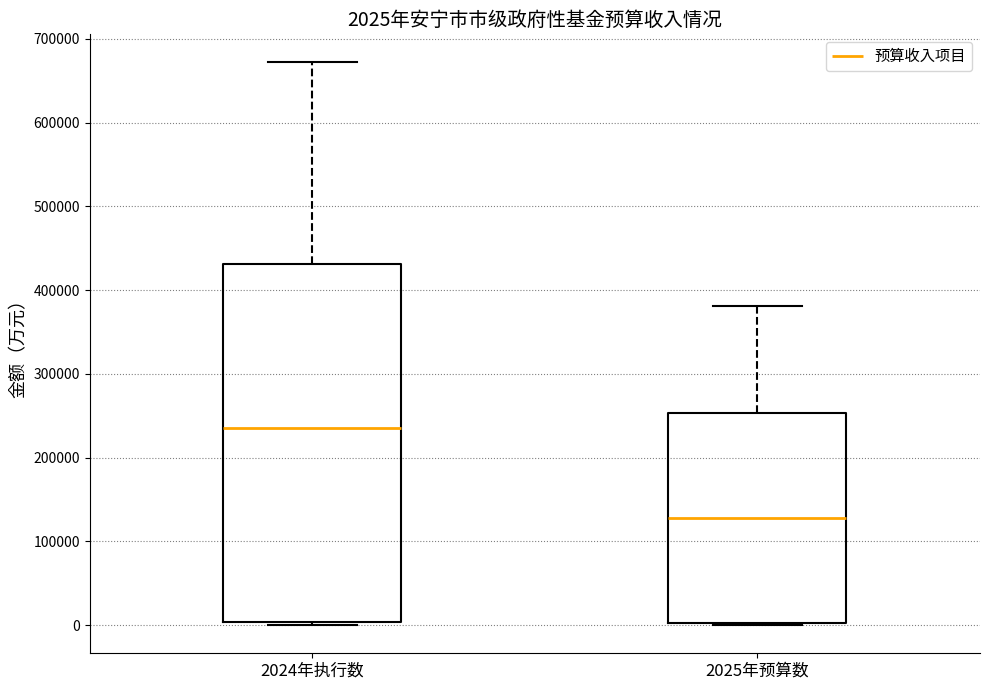

Which box has the lowest median line?

2025年预算数